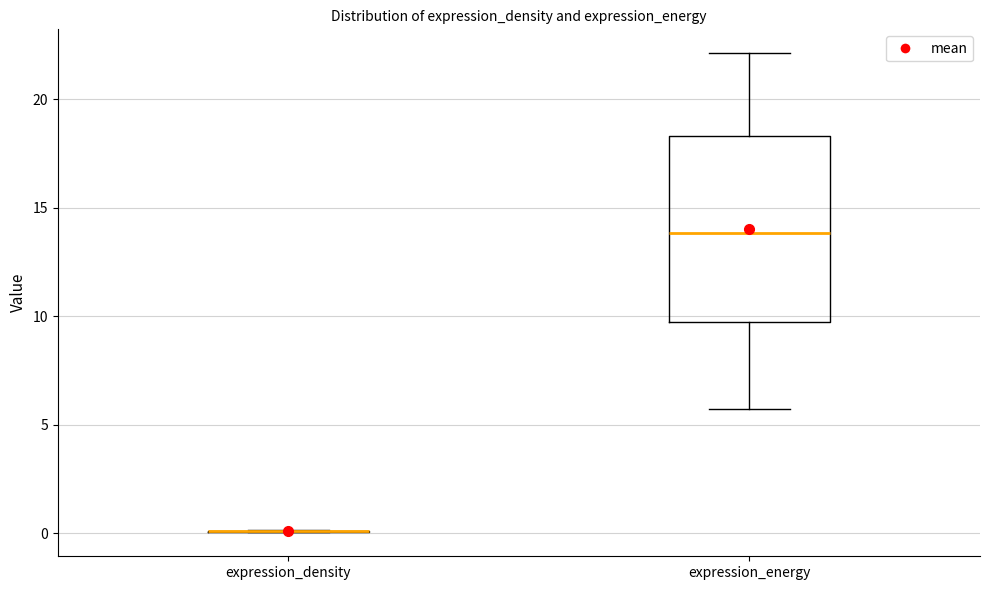

Reading left to right, read every box against the y-axis: the position of its median line, the range the box covers, and the ends of its whiskers. The values are not printed on the chart, so give them approximately, as read against the axis.

expression_density: box collapsed to a line at 0.0, whiskers 0.0 to 0.0
expression_energy: median 14.0, box 10.0 to 18.5, whiskers 5.5 to 22.0